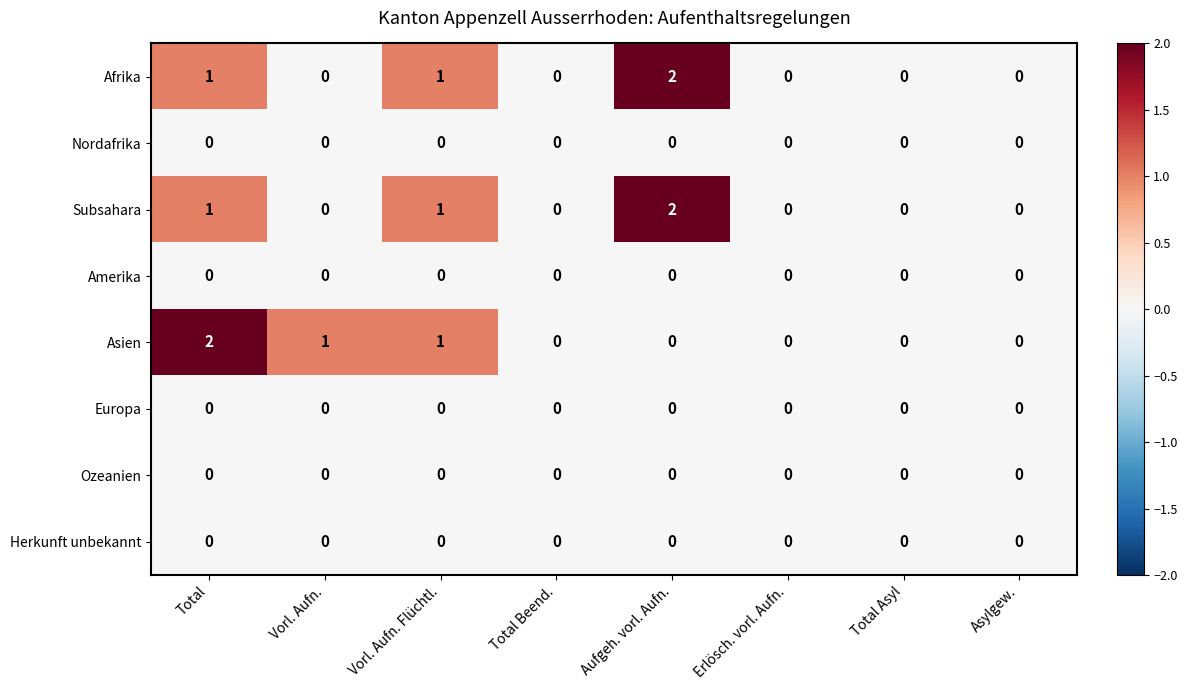

What is the sum of all Asien values?

4